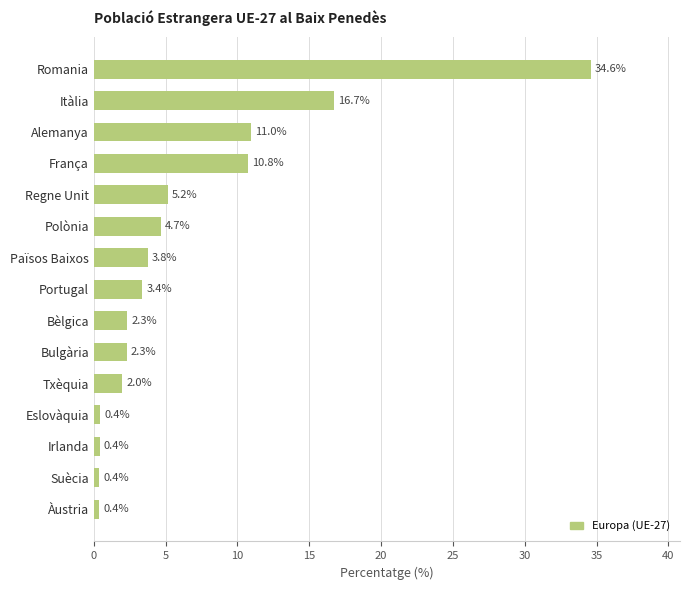

Between Bèlgica and Suècia, which is larger?

Bèlgica